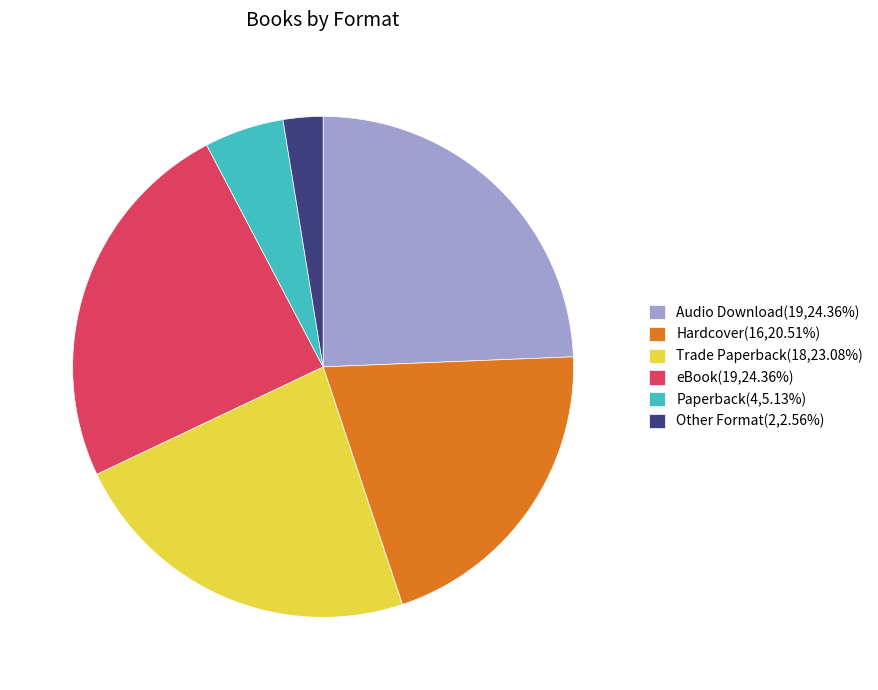

Which category has the smallest portion of the pie?

Other Format